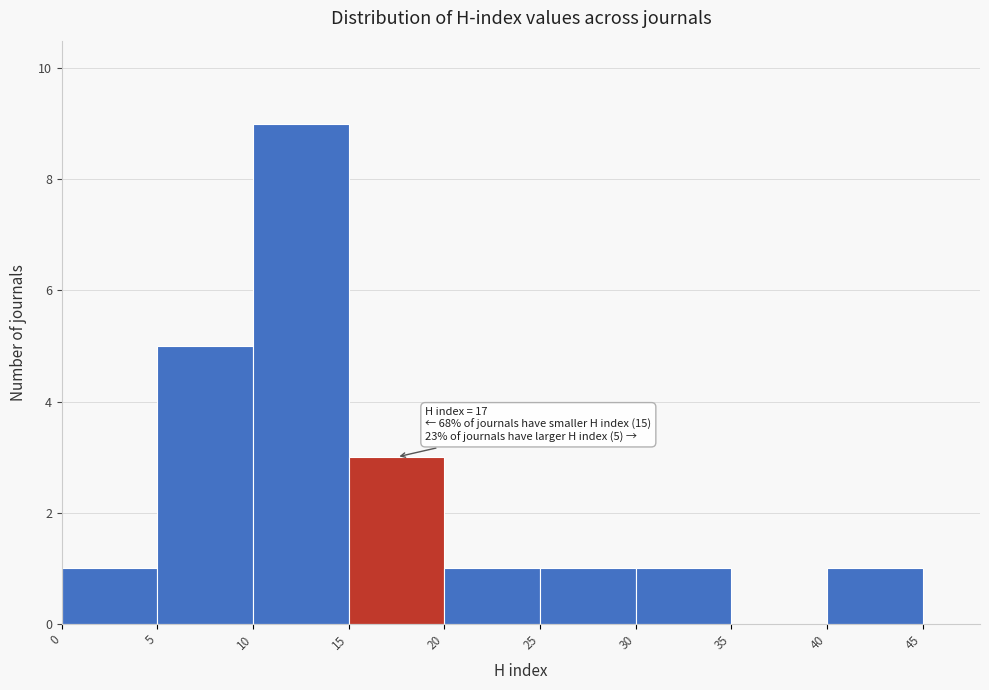

Which range on the x-axis has the tallest bar?

10 to 15